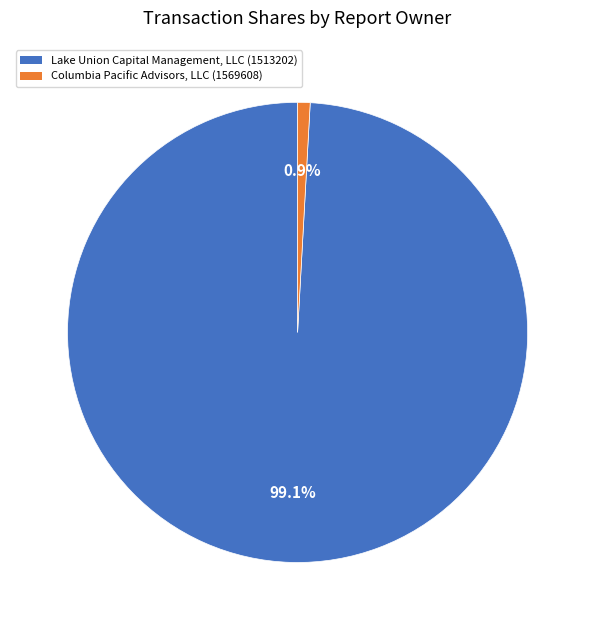

To the nearest percent, what is the average slice percentage?

50%